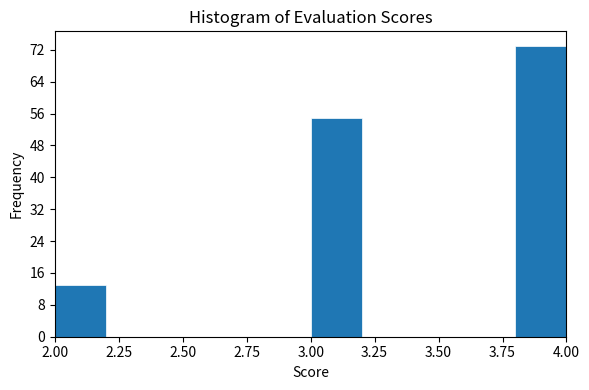

Reading left to right, transcribe this chart: for each bar, give the range it covers on the x-axis and its height. The values are not printed on the chart, so give them approximately, as read against the axis.

2.0 to 2.2: 13
2.2 to 2.4: 0
2.4 to 2.6: 0
2.6 to 2.8: 0
2.8 to 3.0: 0
3.0 to 3.2: 55
3.2 to 3.4: 0
3.4 to 3.6: 0
3.6 to 3.8: 0
3.8 to 4.0: 73